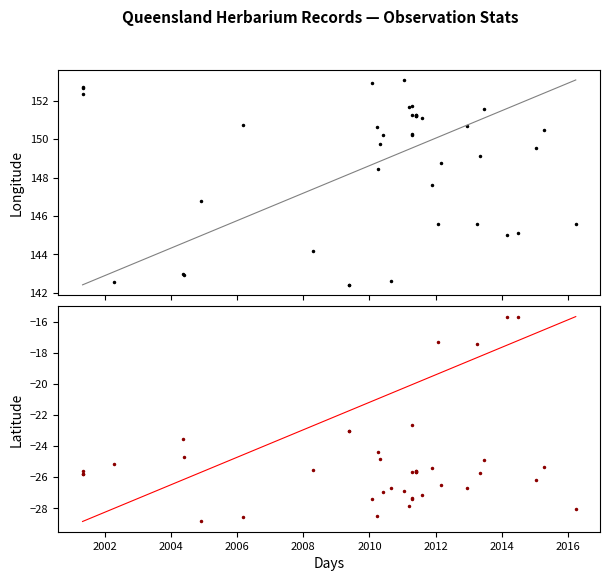

What is the greatest value displayed?

153.1